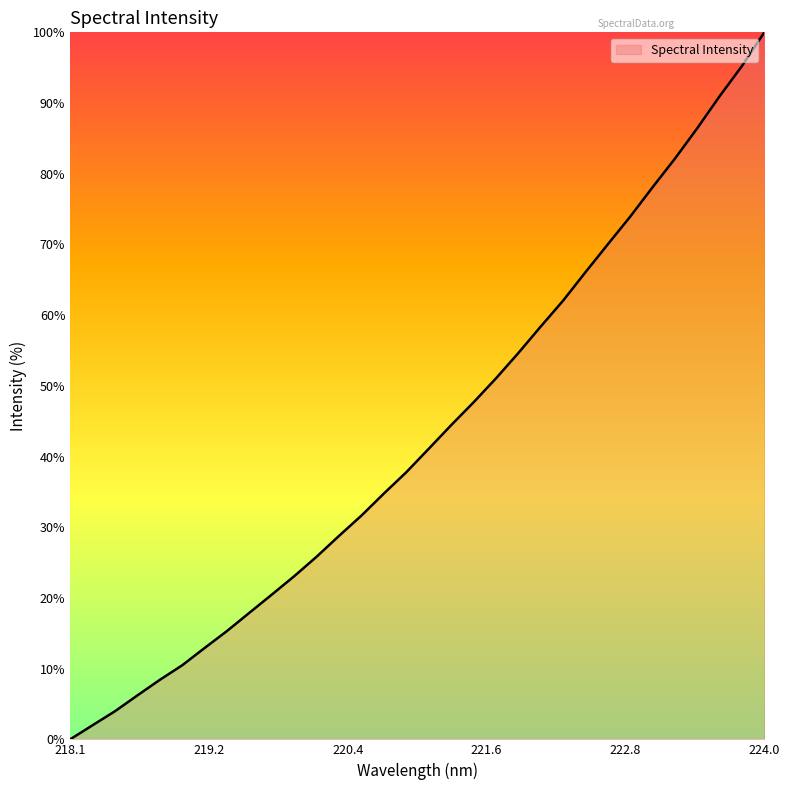

What is the difference between the maximum and minimum values?

100.0